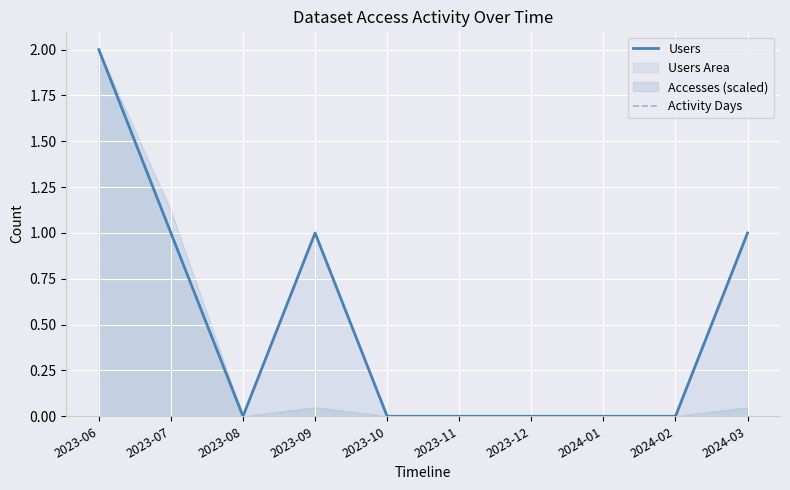

True or false: Users has a value of 2 at 2023-09.

False